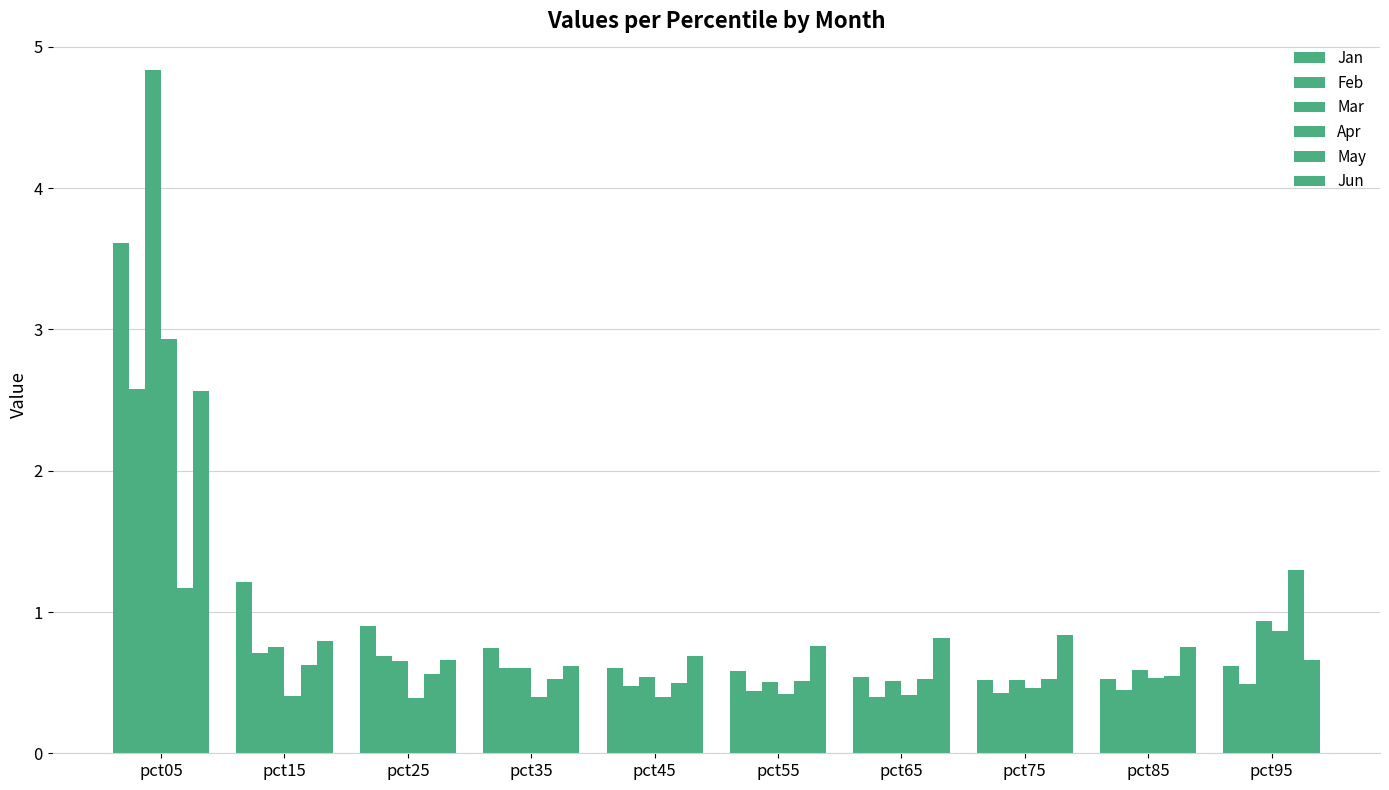

At which label is Mar closest to 2?

pct95